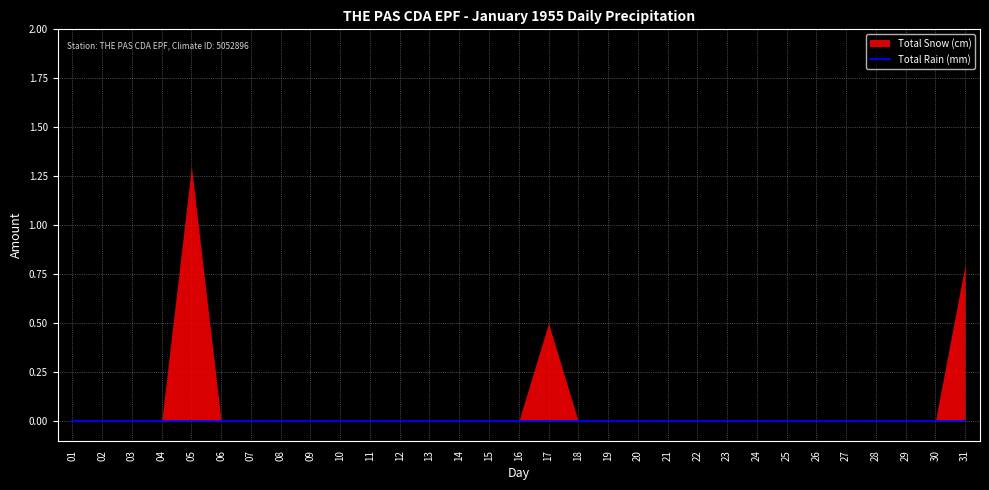

Is the value of Total Snow (cm) at 22 greater than the value of Total Rain (mm) at 05?

No